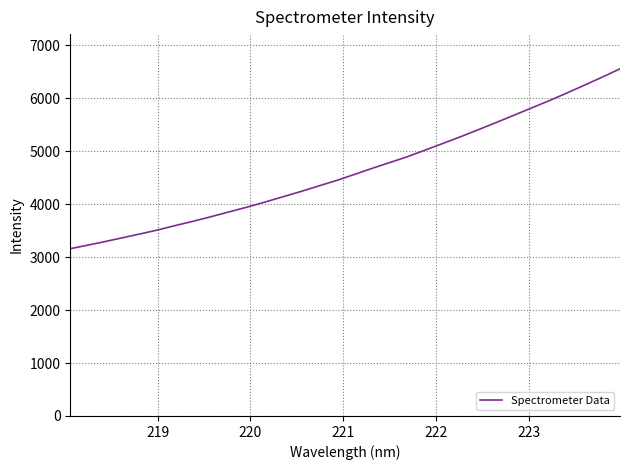

What is the difference between the maximum and minimum values?

3397.8